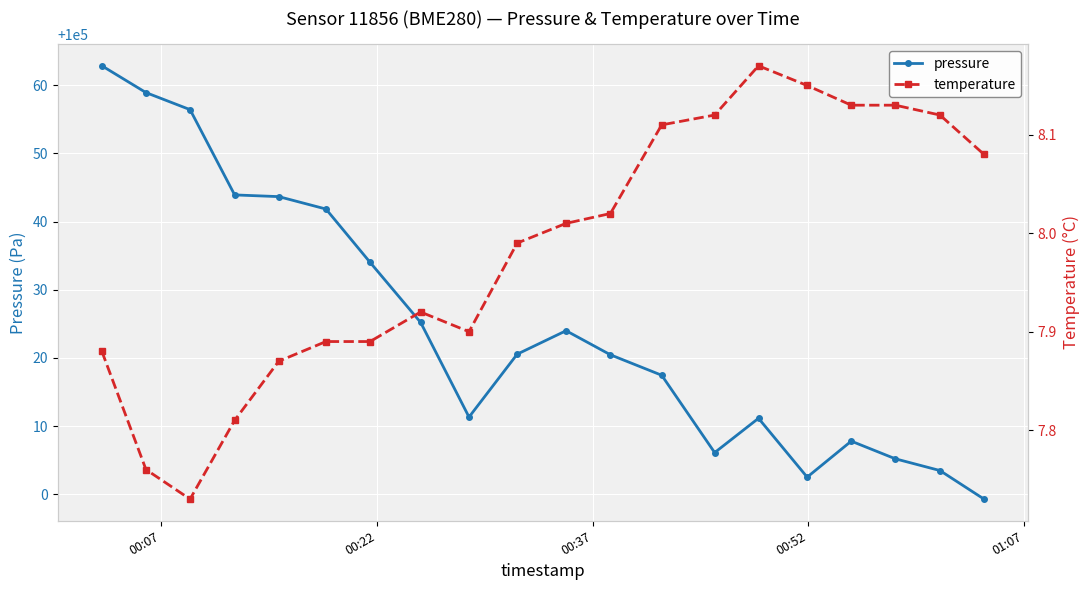

How many lines are shown in the chart?

2